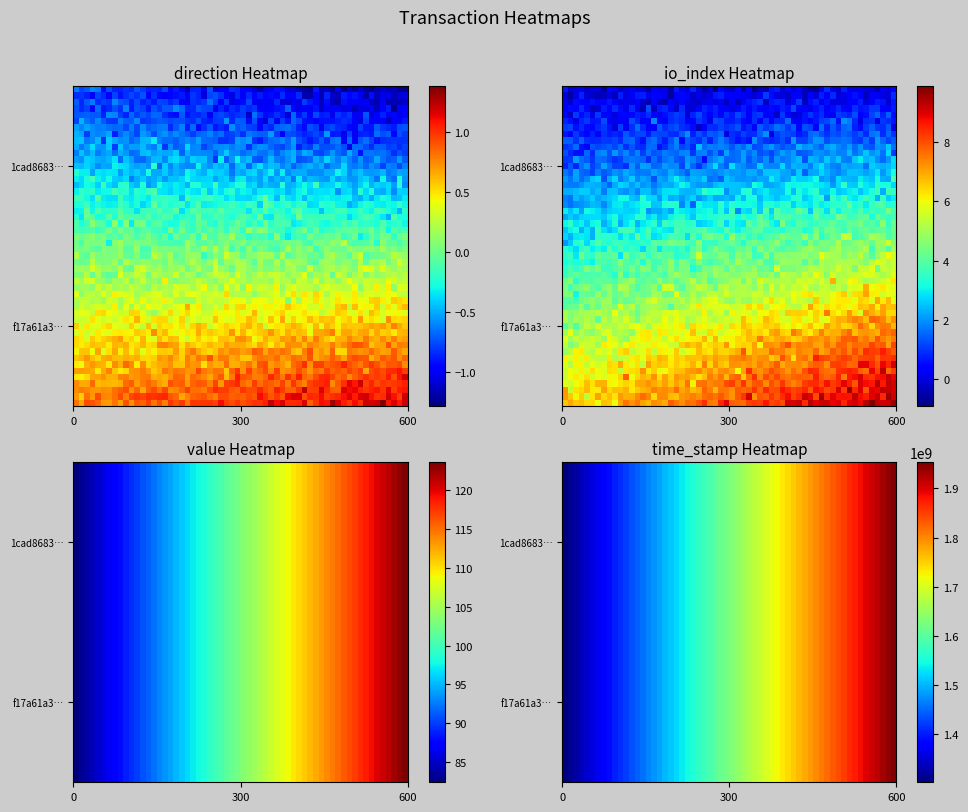

Reading left to right, what are all the values shown in this chart?

1cad86831e5bb055dc5b1c076cac76f58d67950: -1.0	0.0	103.0	1627454759.0
f17a61a38698fd3320e9dd0c7c6c646e2c6f157: 1.0	8.0	103.0	1627454494.0